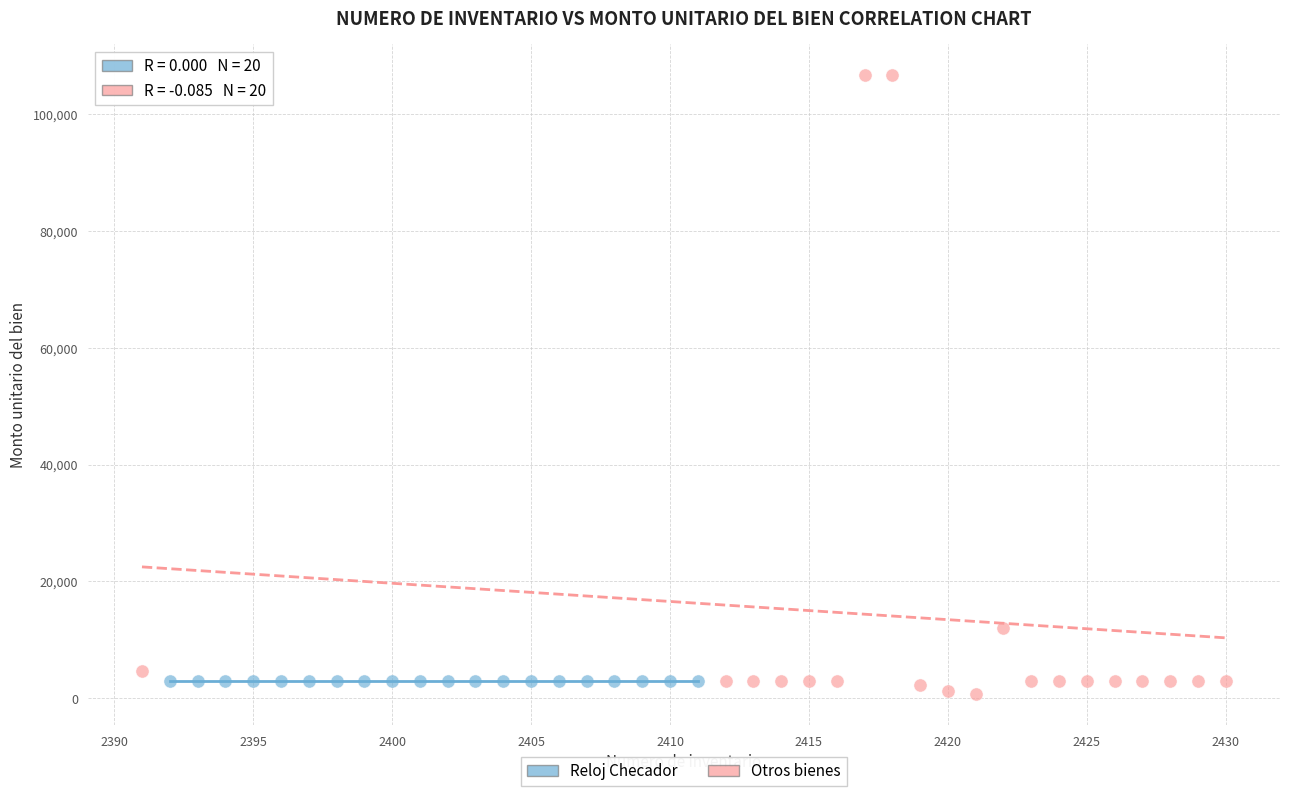

Which series reaches the maximum Y coordinate?

Otros bienes